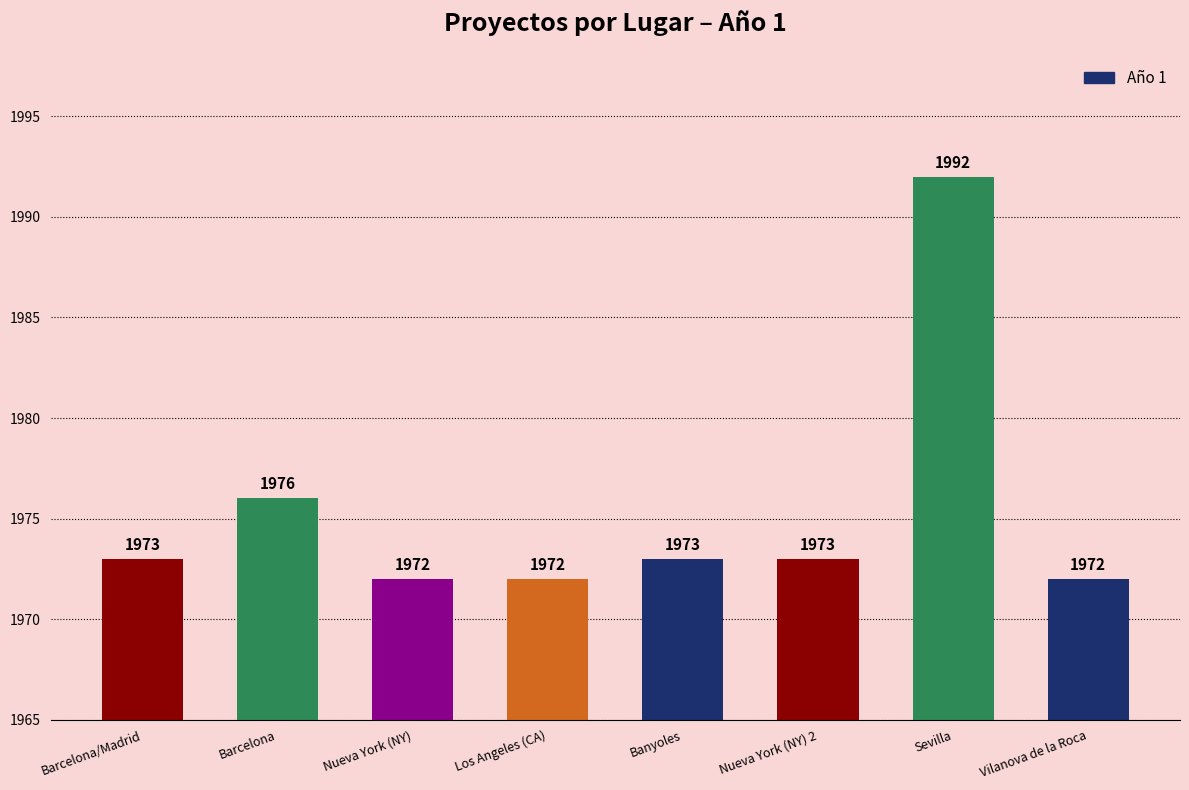

What is the maximum value shown in the chart?

1992